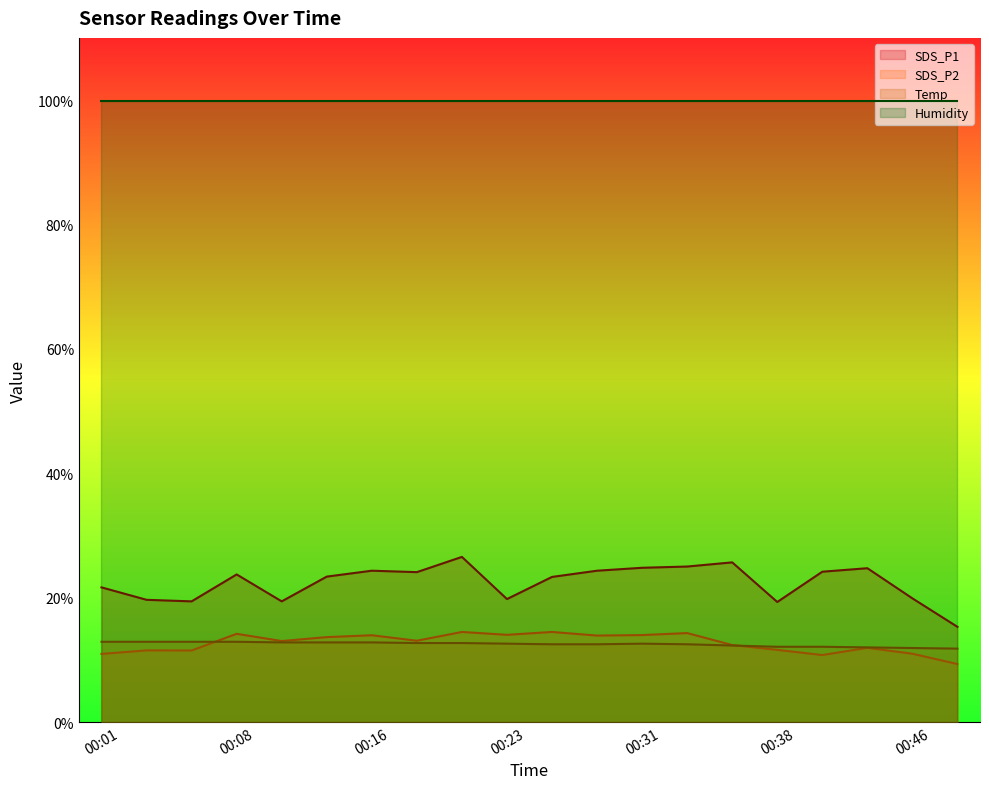

True or false: Temp and Humidity intersect in this chart.

False